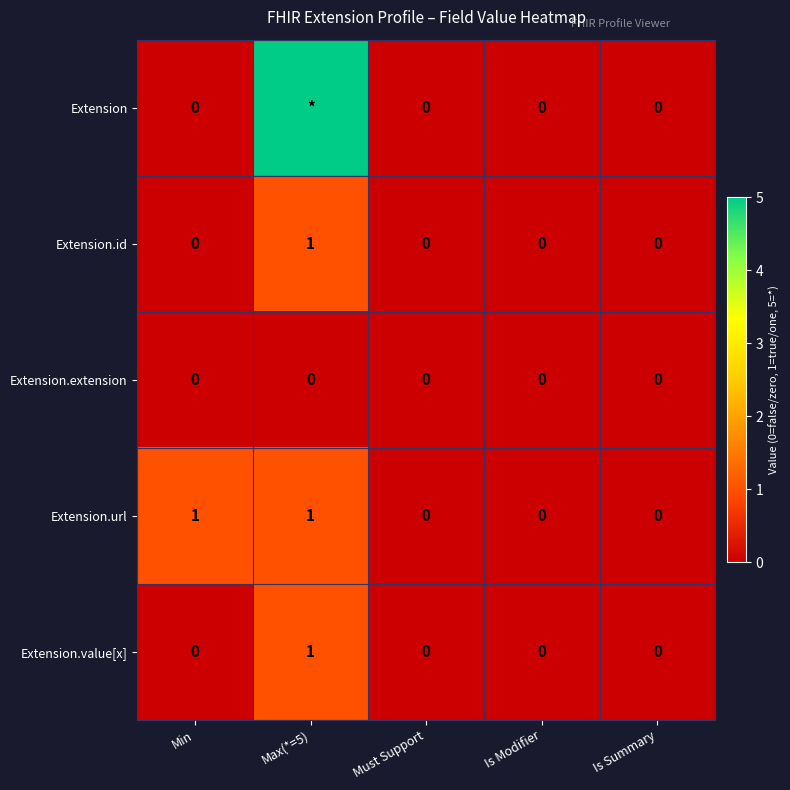

Between Min and Is Summary, which series saw the biggest shift?

Extension.url